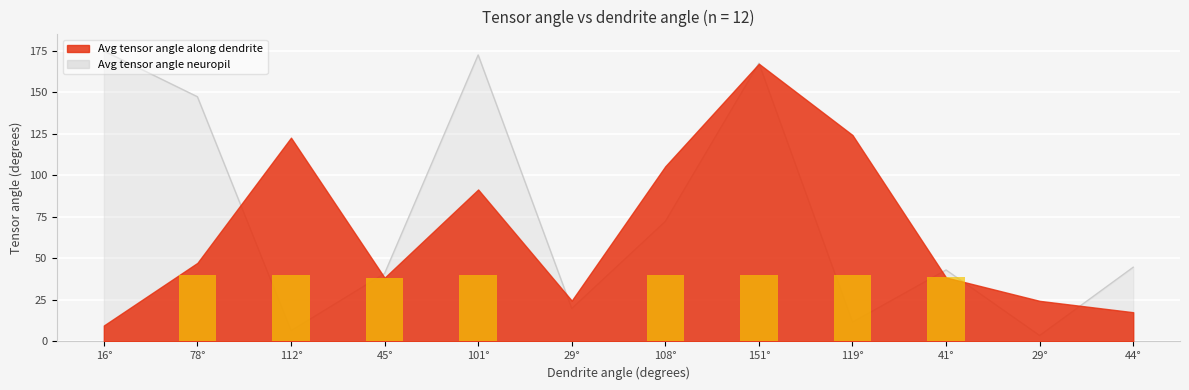

At which category does the chart reach its peak across all series?

16°